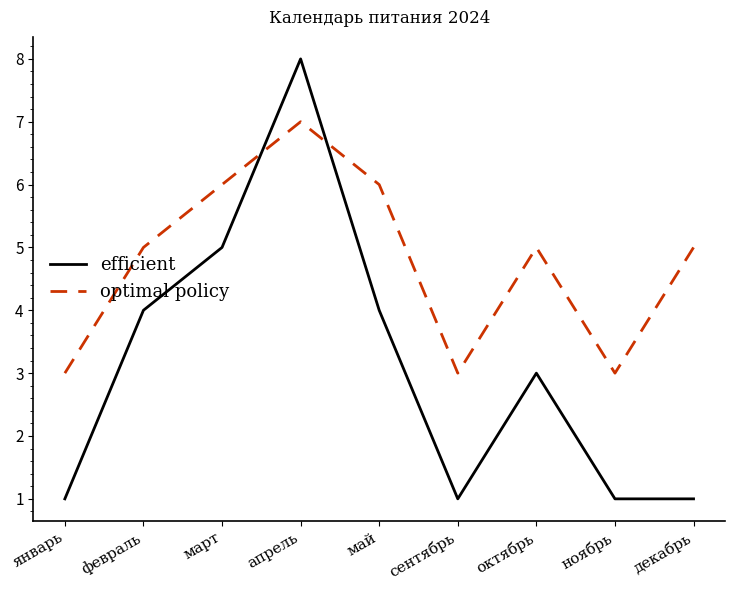

What are all the series names shown in the legend?

efficient, optimal policy